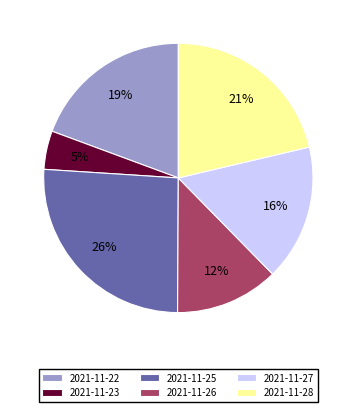

To the nearest percent, what portion does 2021-11-26 represent?

12%